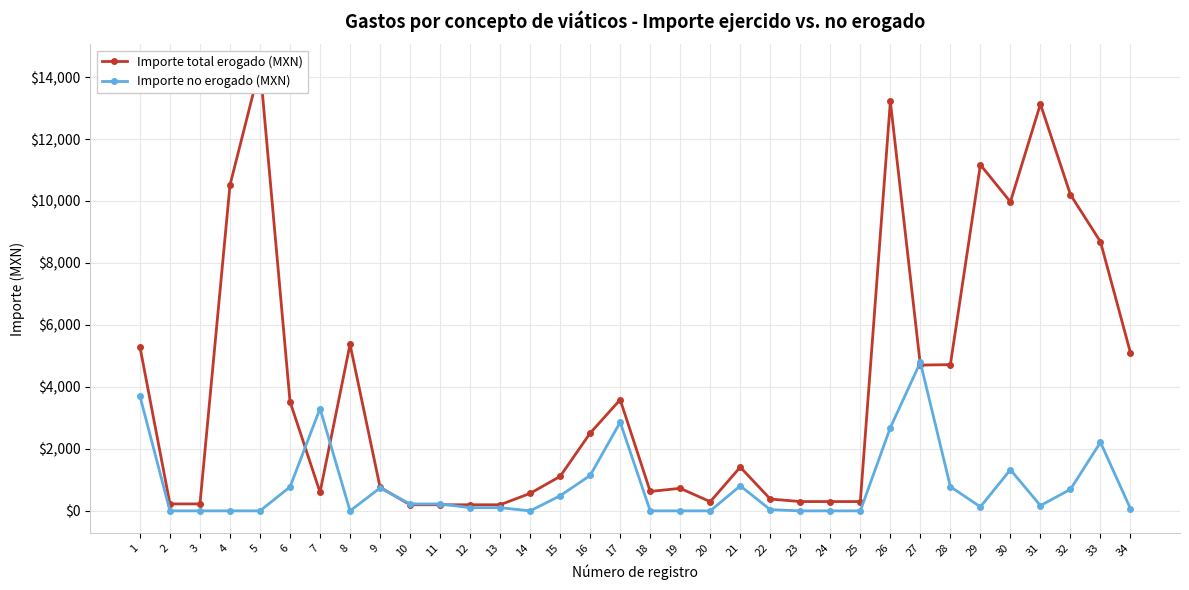

The Importe no erogado (MXN) series shows 228.0 at 29. True or false?

False